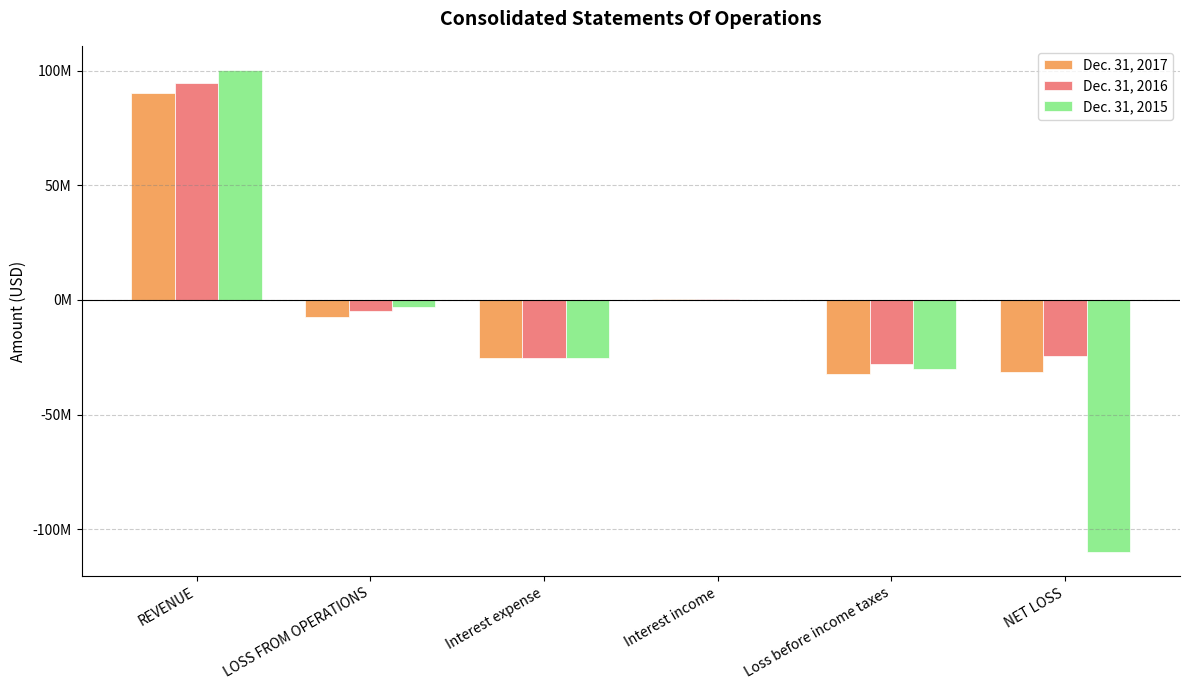

Does the chart contain stacked bars?

No